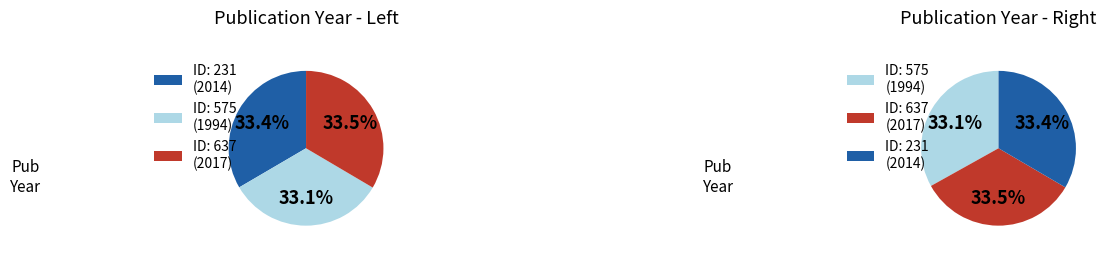

What is the smallest slice in the pie chart?

575